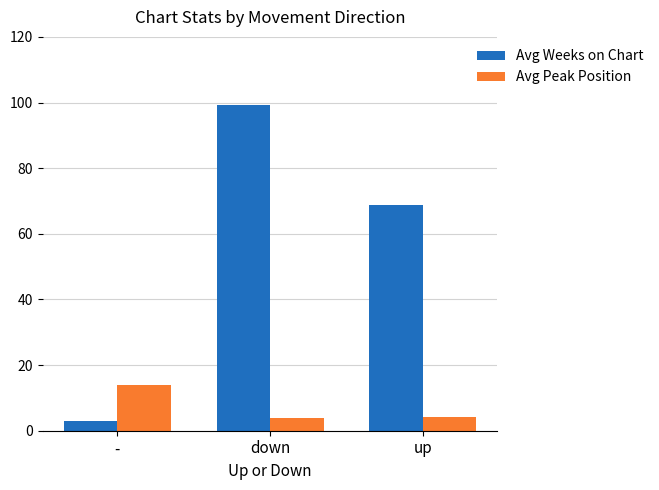

True or false: Avg Peak Position has a value of 3.9 at down.

True